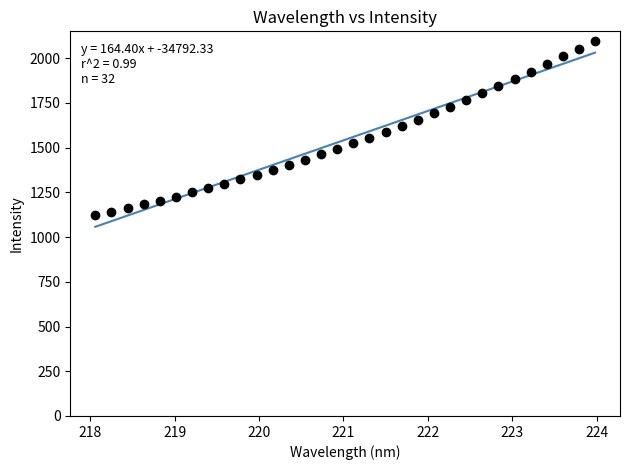

What is the range of X values (max minus min)?

5.9